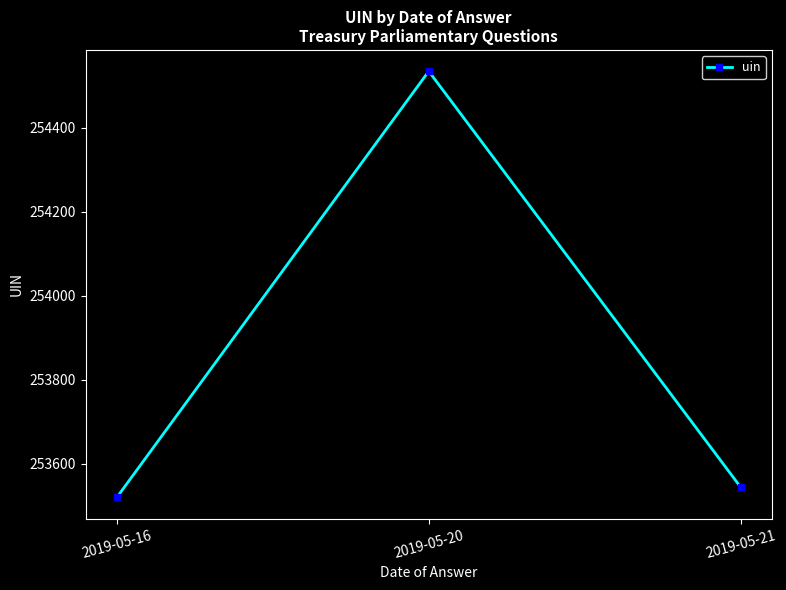

At which label is the value closest to 254027?

2019-05-21